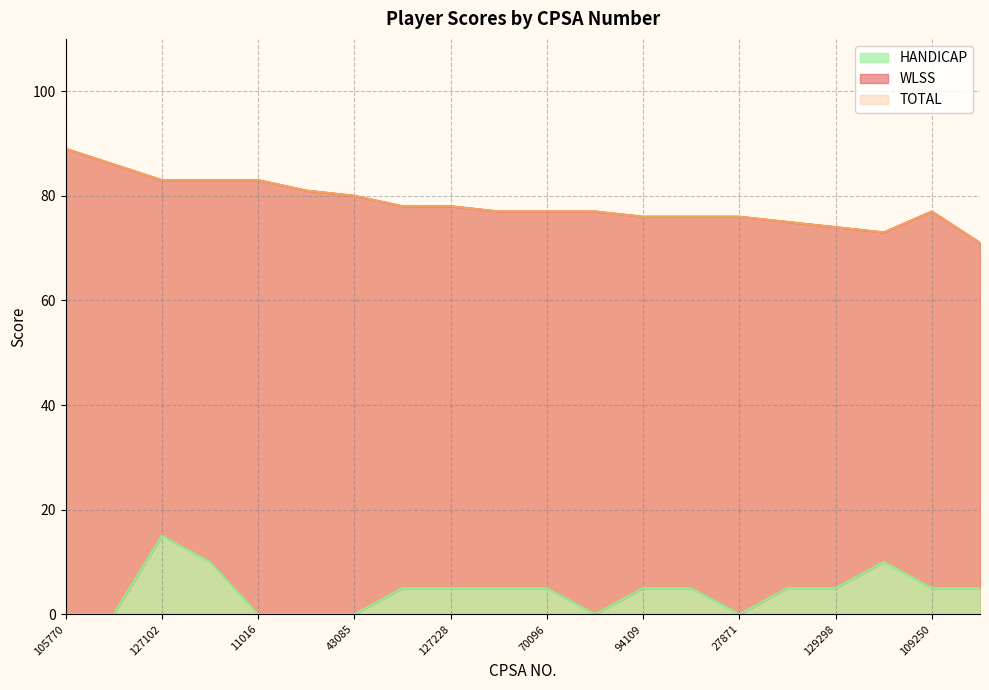

The HANDICAP series shows 0 at 27871. True or false?

True